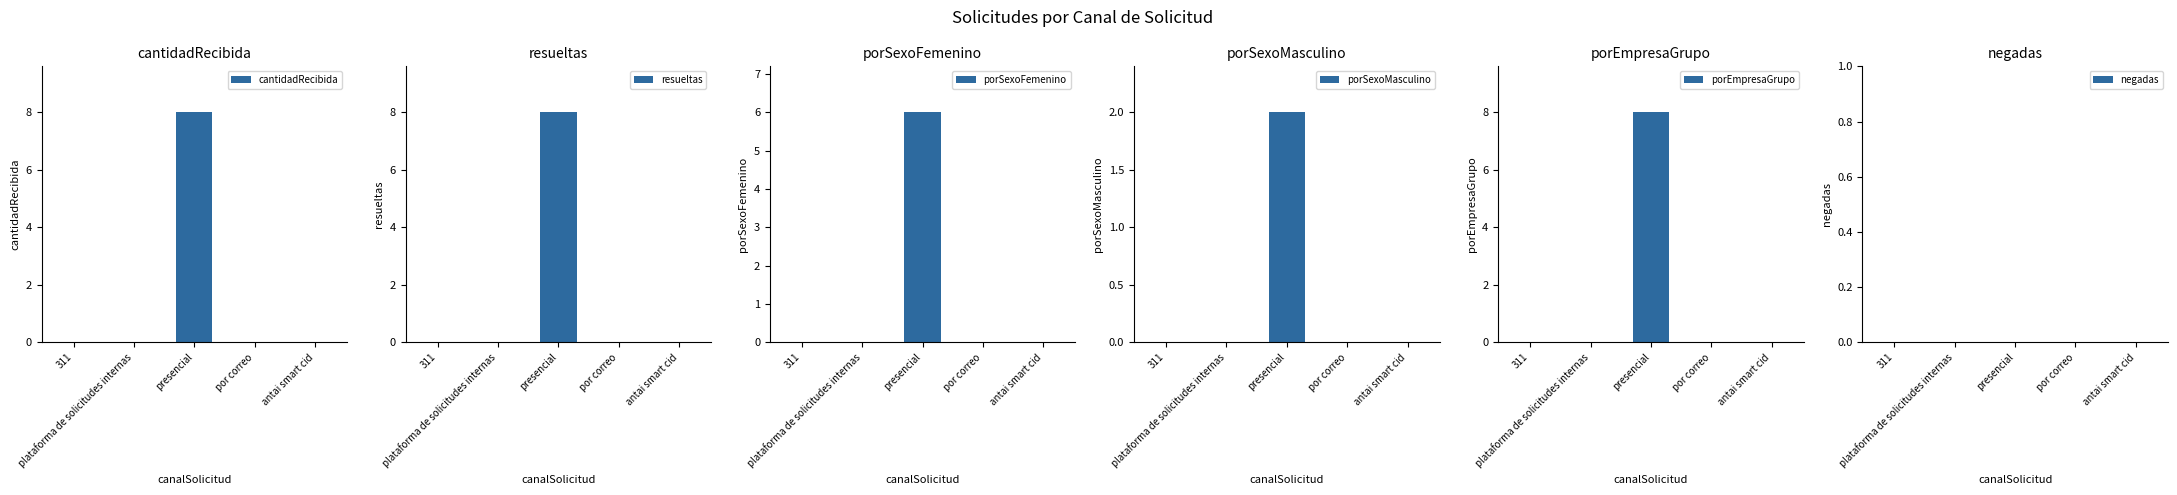

How many bars are there in each group?

6